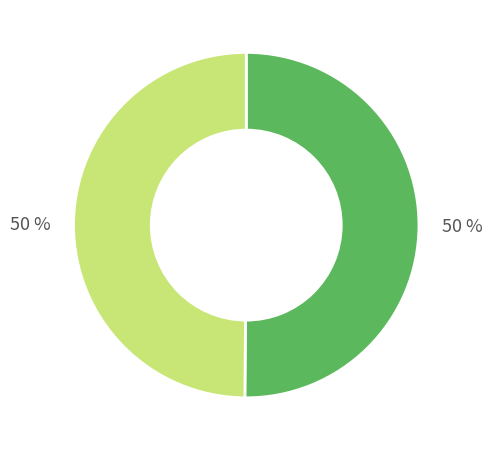

How many slices are in this pie chart?

2